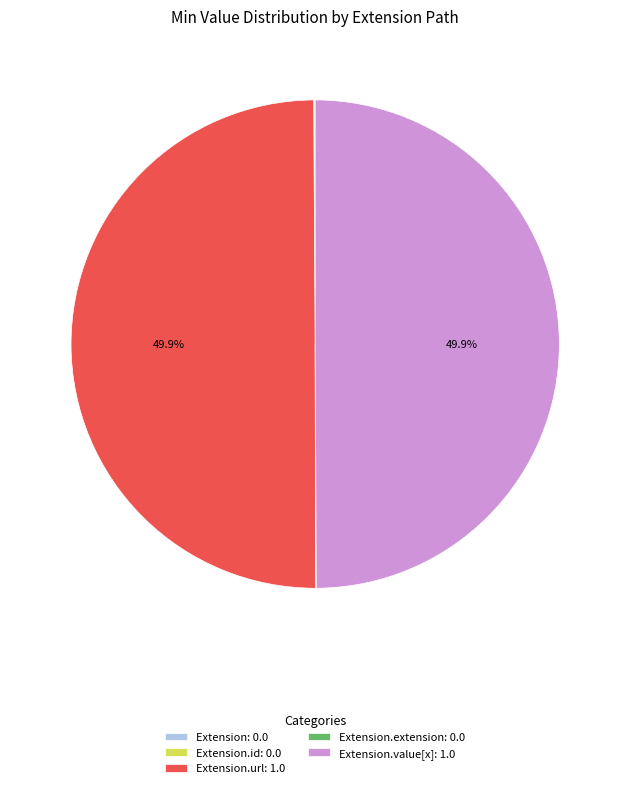

What portion of the pie excludes Extension.url: 1.0?

50.0%